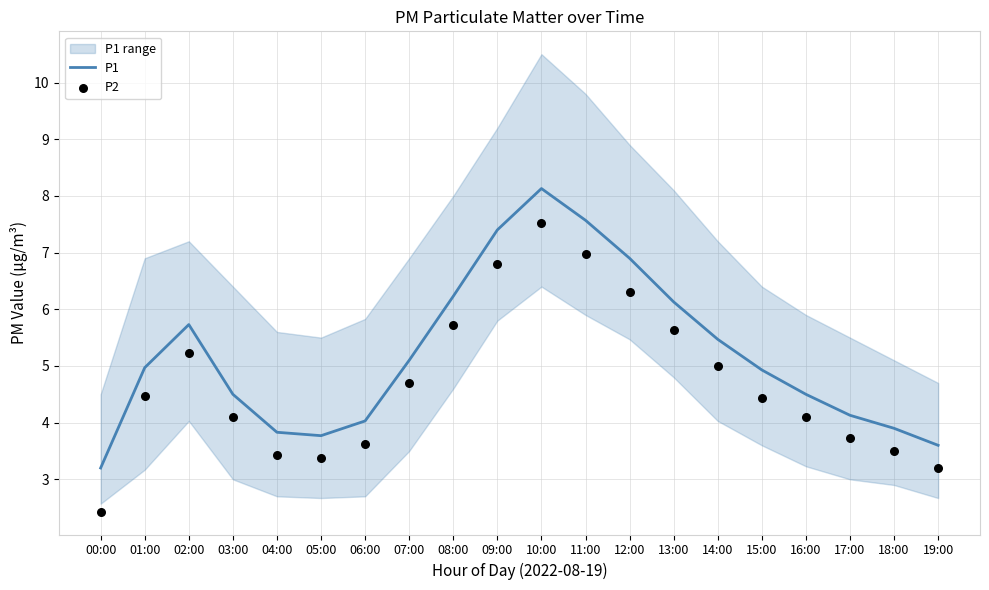

Which series reaches the minimum Y coordinate?

P2